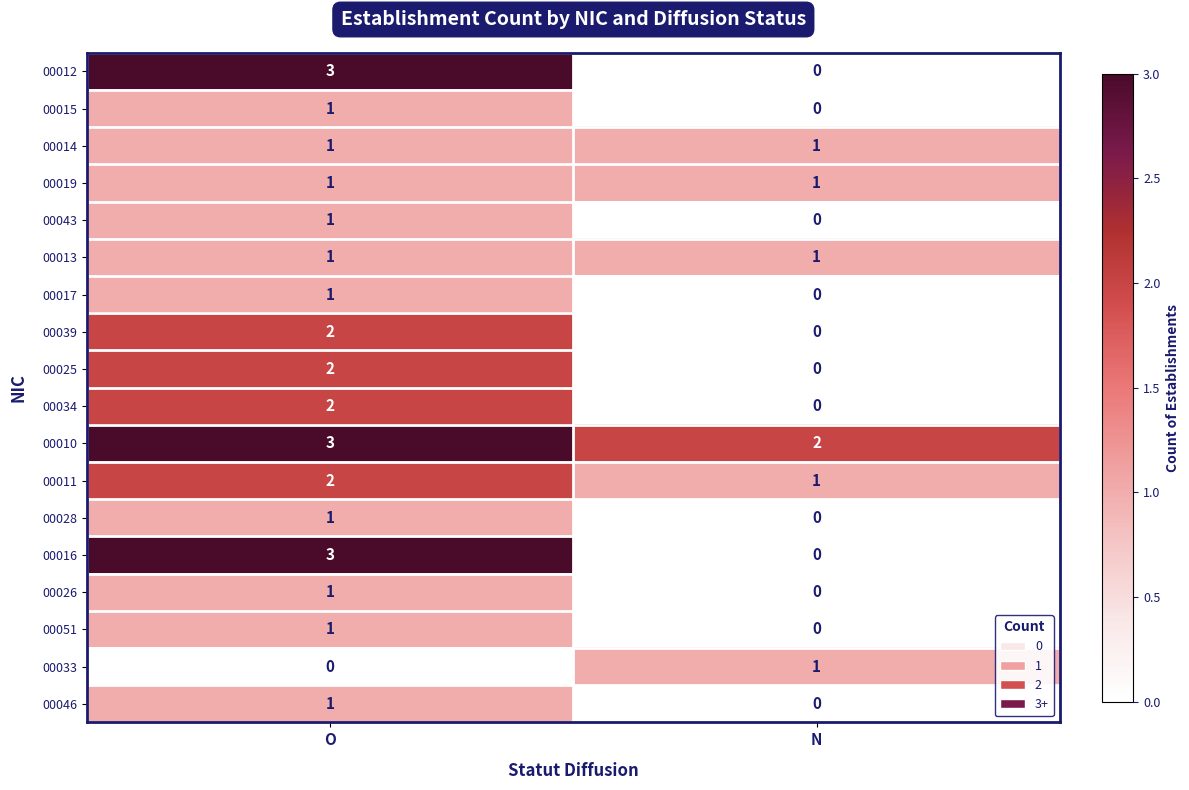

What is the sum of all 00012 values?

3